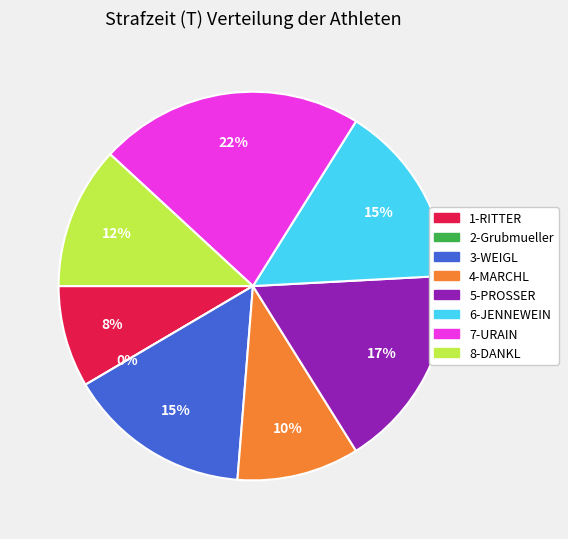

The 5-PROSSER slice represents 17% of the pie. True or false?

True